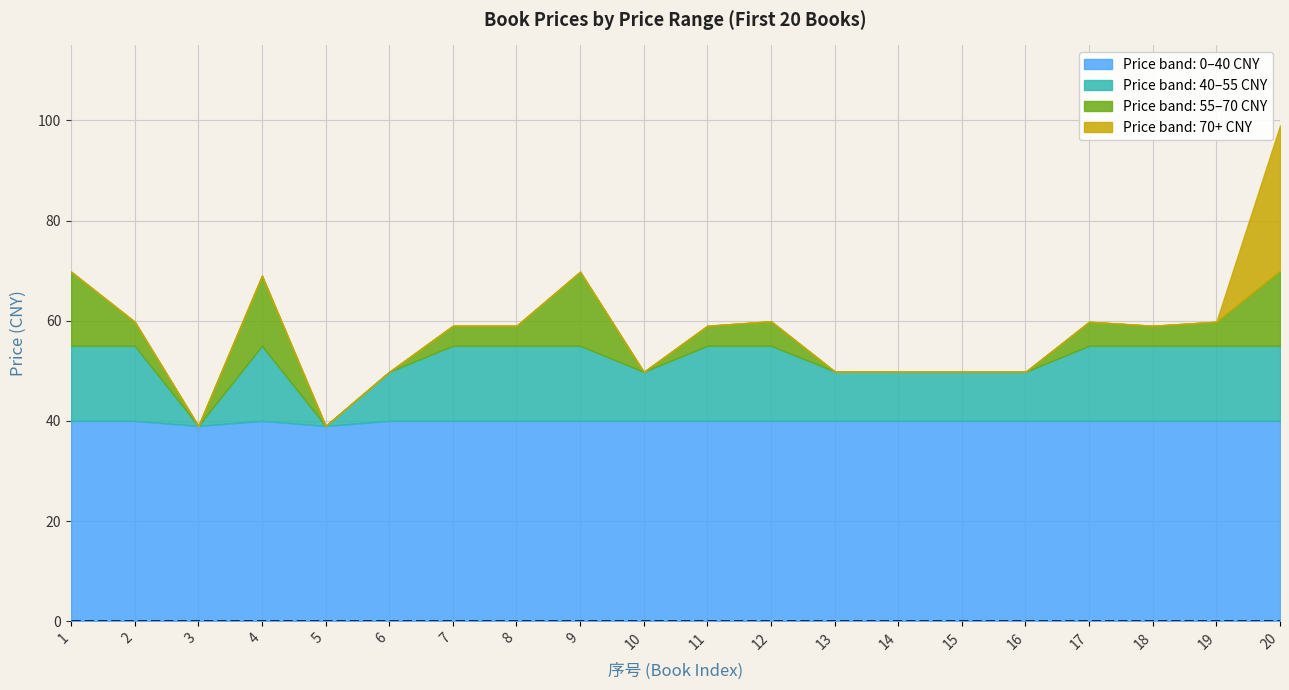

Which series has the widest spread of values?

定价(70-100]